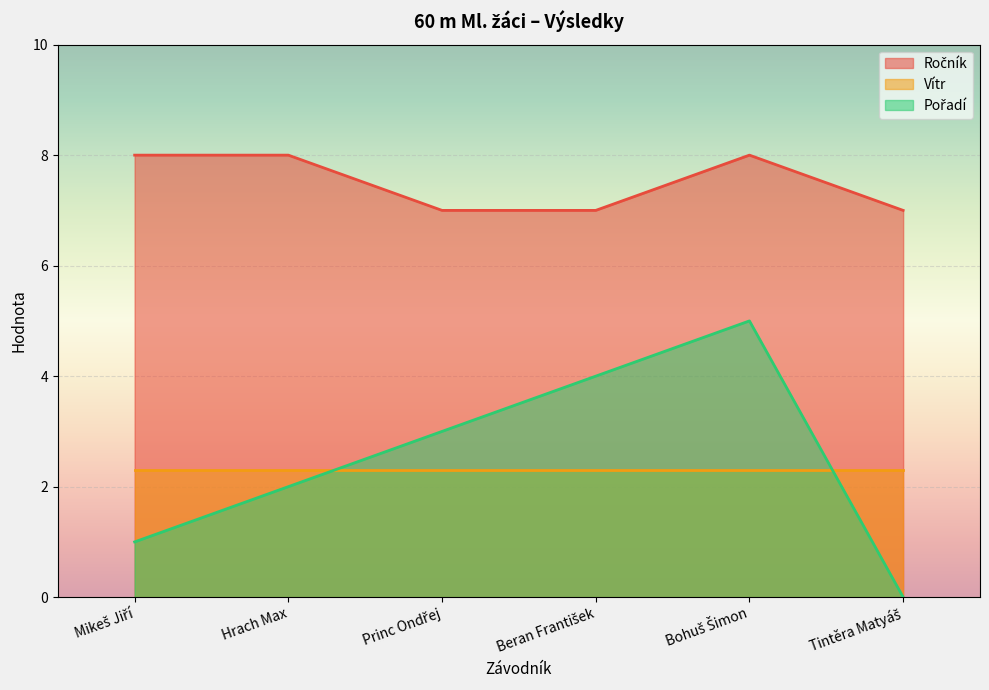

At which category does the chart reach its peak across all series?

Mikeš Jiří